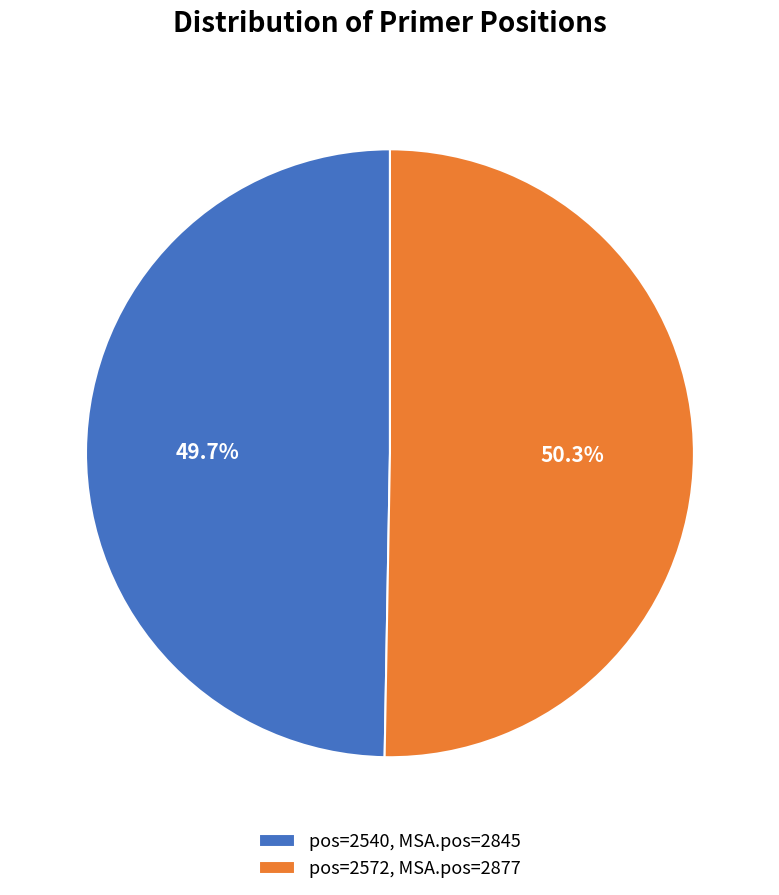

Rank the categories by value from highest to lowest.

pos=2572, MSA.pos=2877, pos=2540, MSA.pos=2845